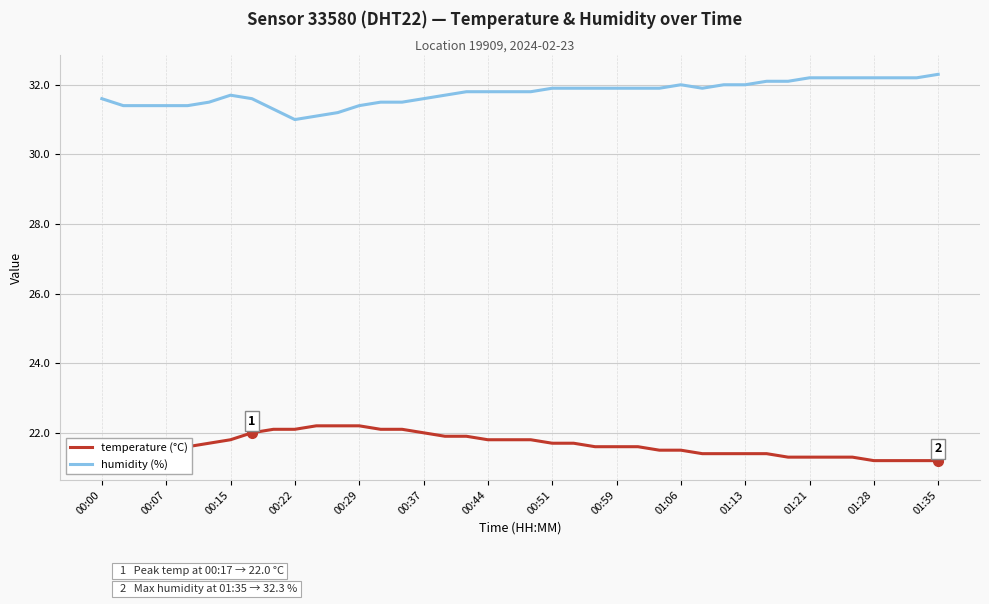

What is the greatest value displayed?

32.3